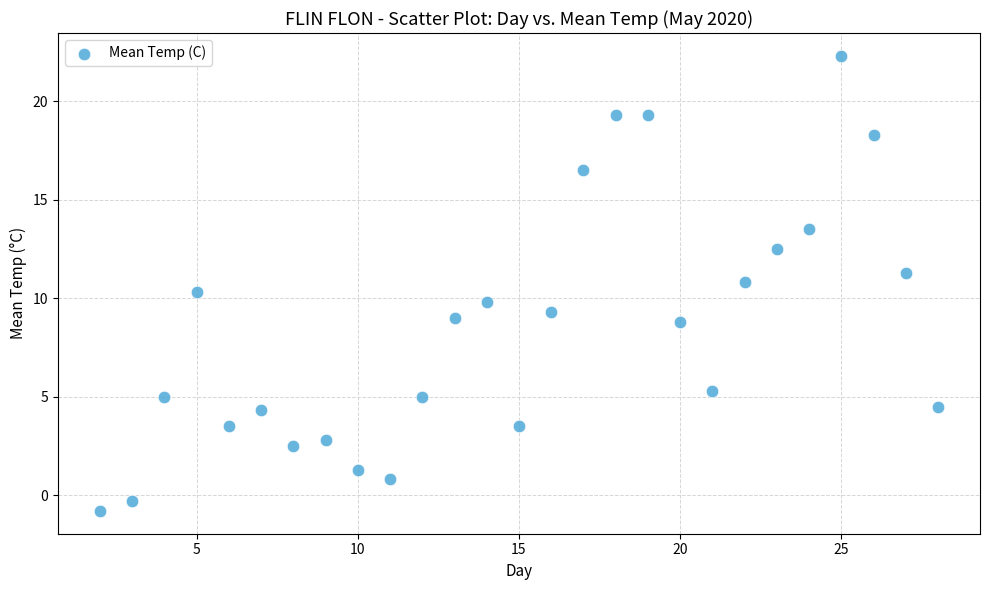

What is the range of X values (max minus min)?

26.0